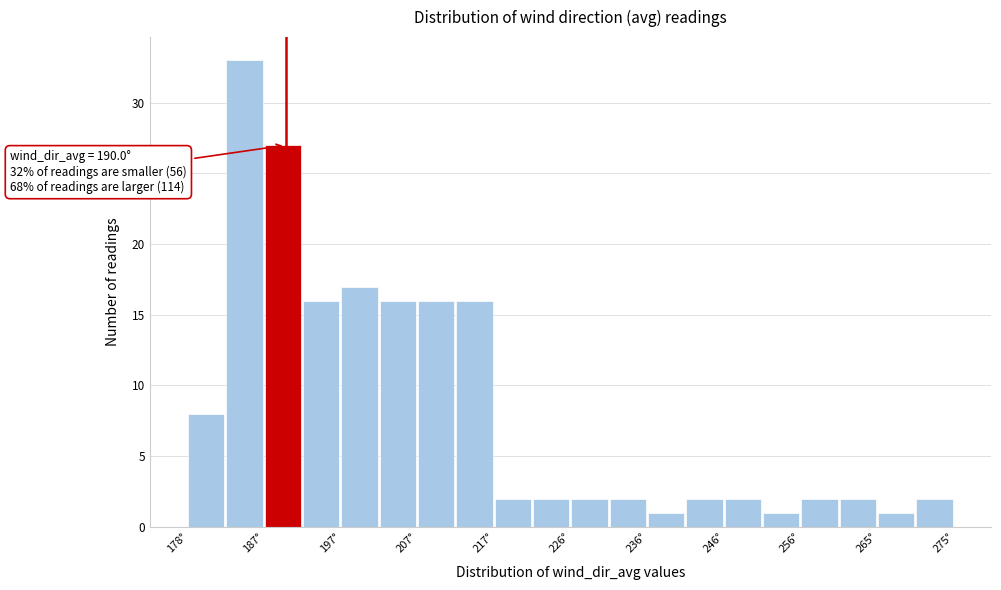

Over which range of the x-axis is the bar tallest?

182 to 187